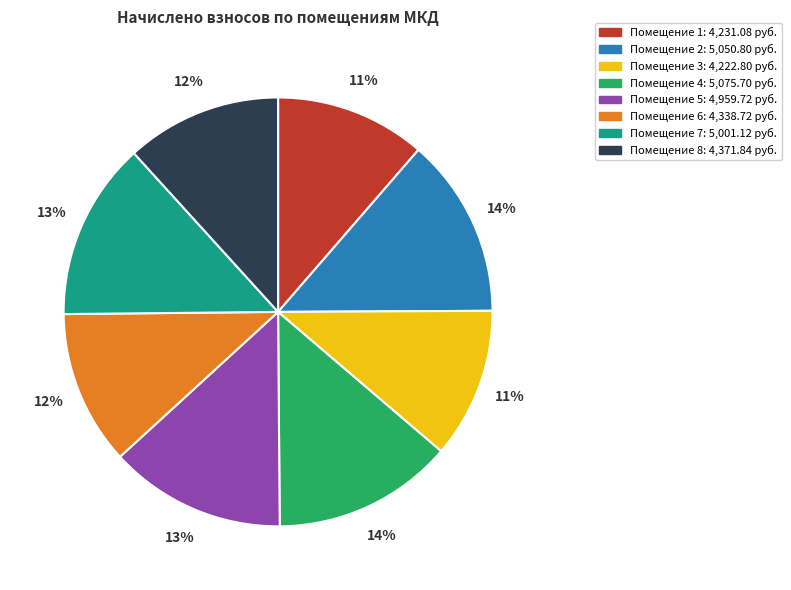

To the nearest percent, what is the average slice percentage?

12%